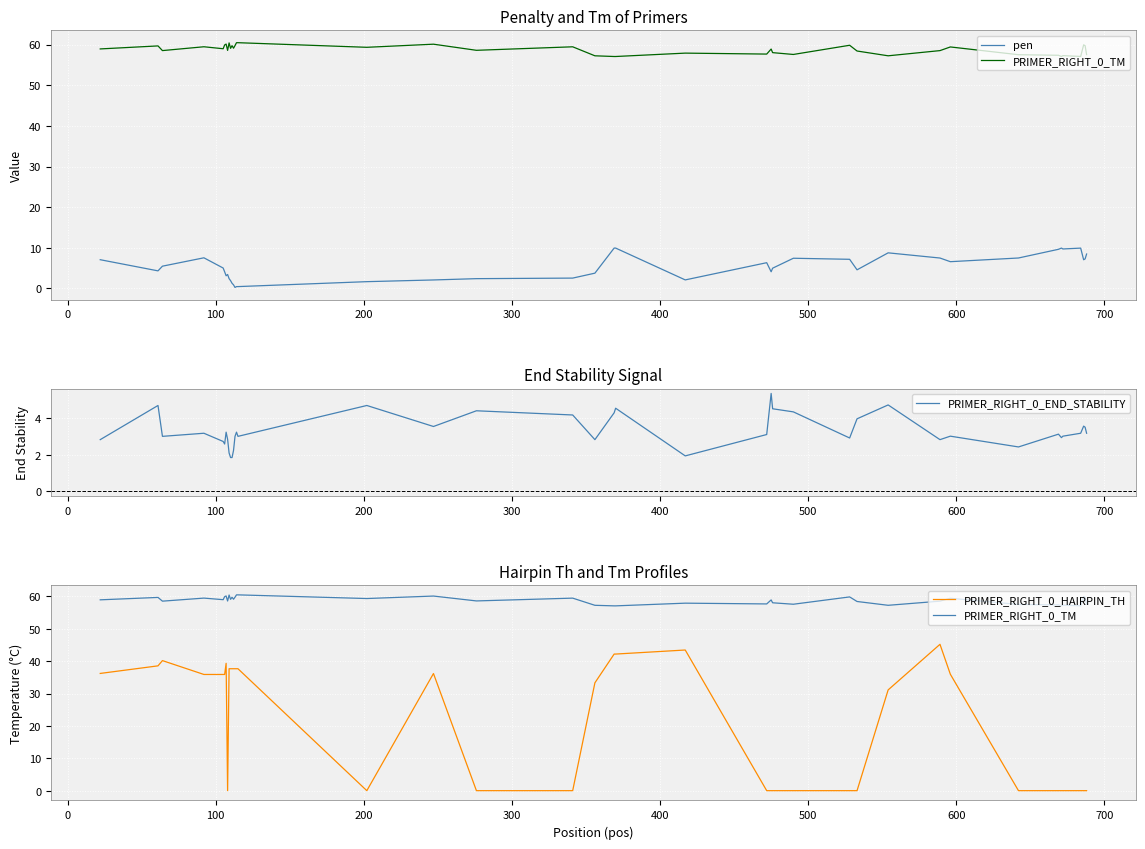

What is the minimum value for PRIMER_RIGHT_0_END_STABILITY?

1.9